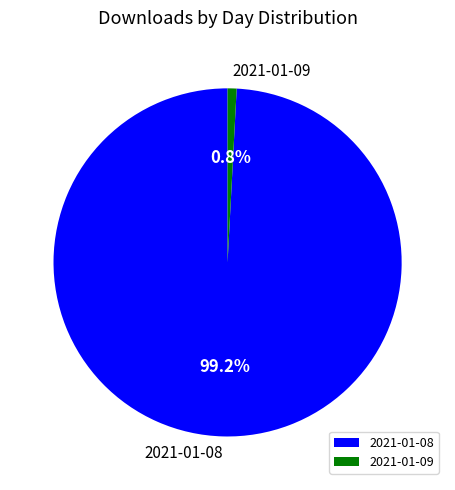

Count the number of slices in the pie.

2